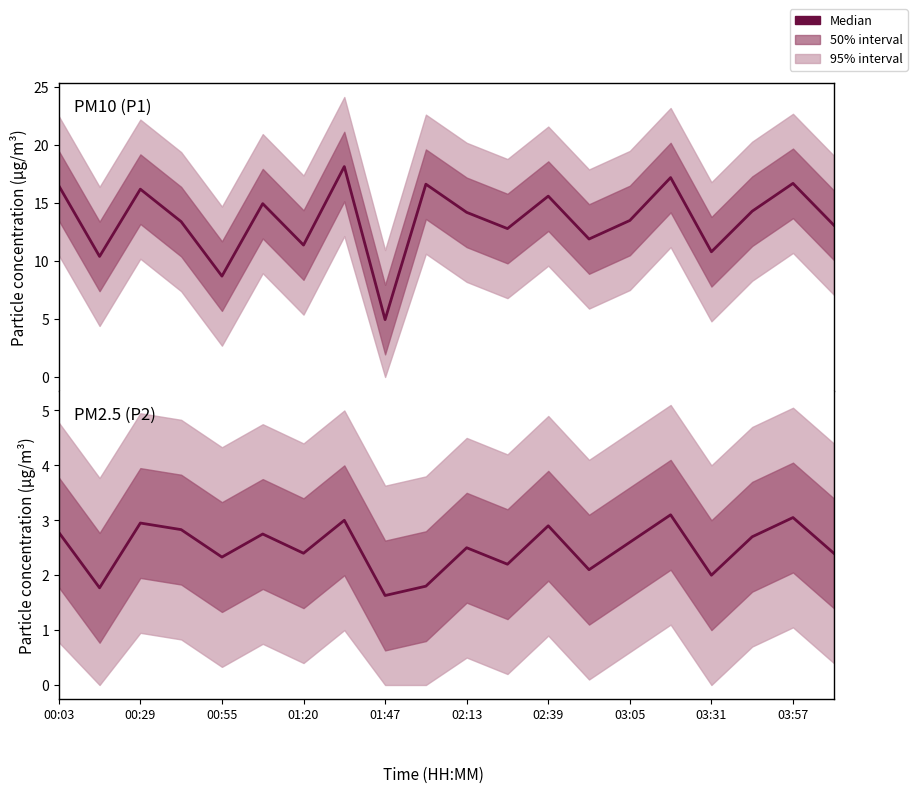

What is the total value across all series at 01:20?

16.2